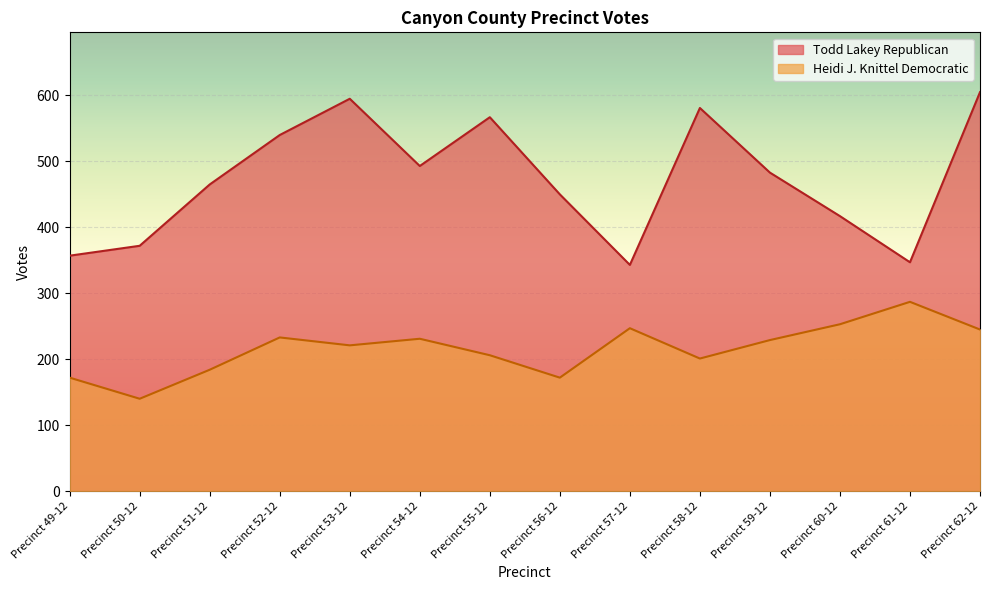

Where is the first local maximum for Todd Lakey Republican?

Precinct 53-12